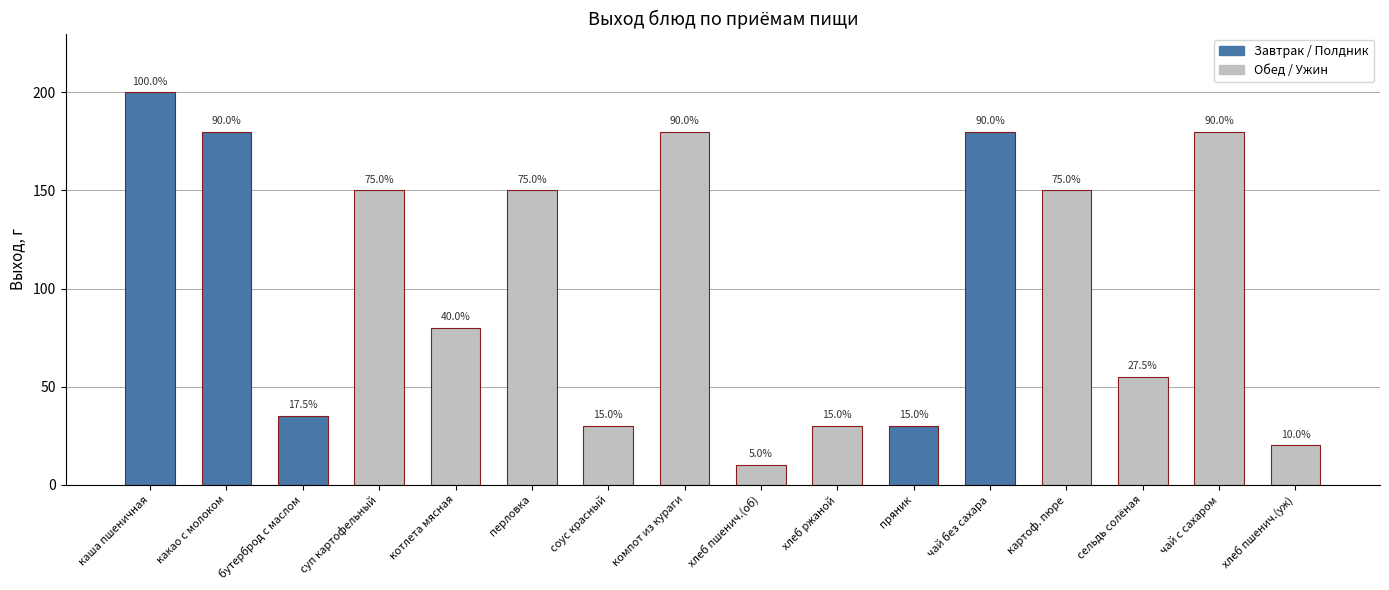

Are the bars horizontal?

No